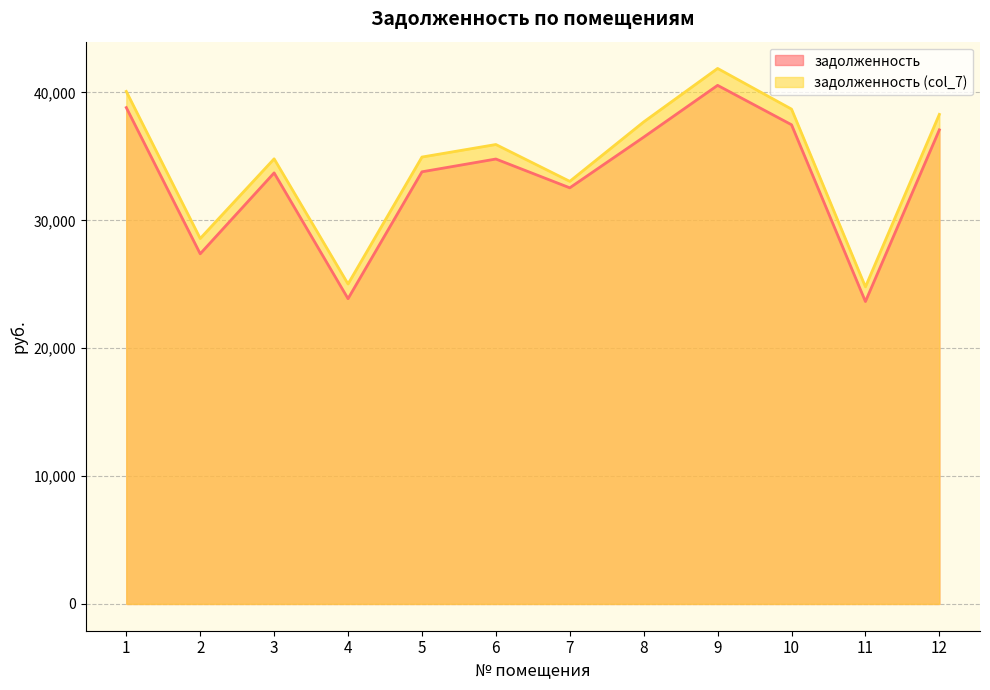

What is the spread (max minus min) of values at 9?

1322.5